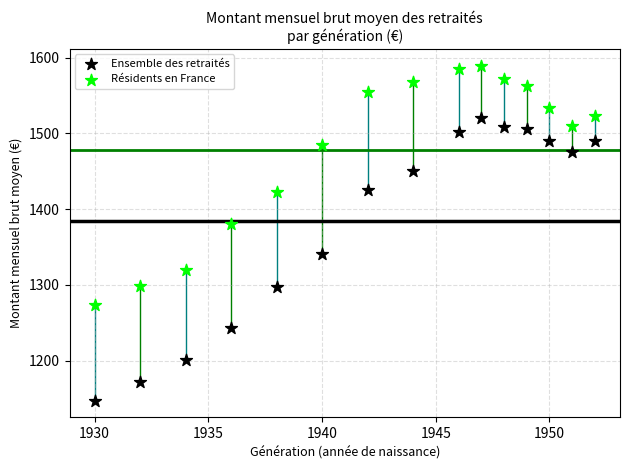

Which series has the largest Y range (max minus min)?

Ensemble des retraités